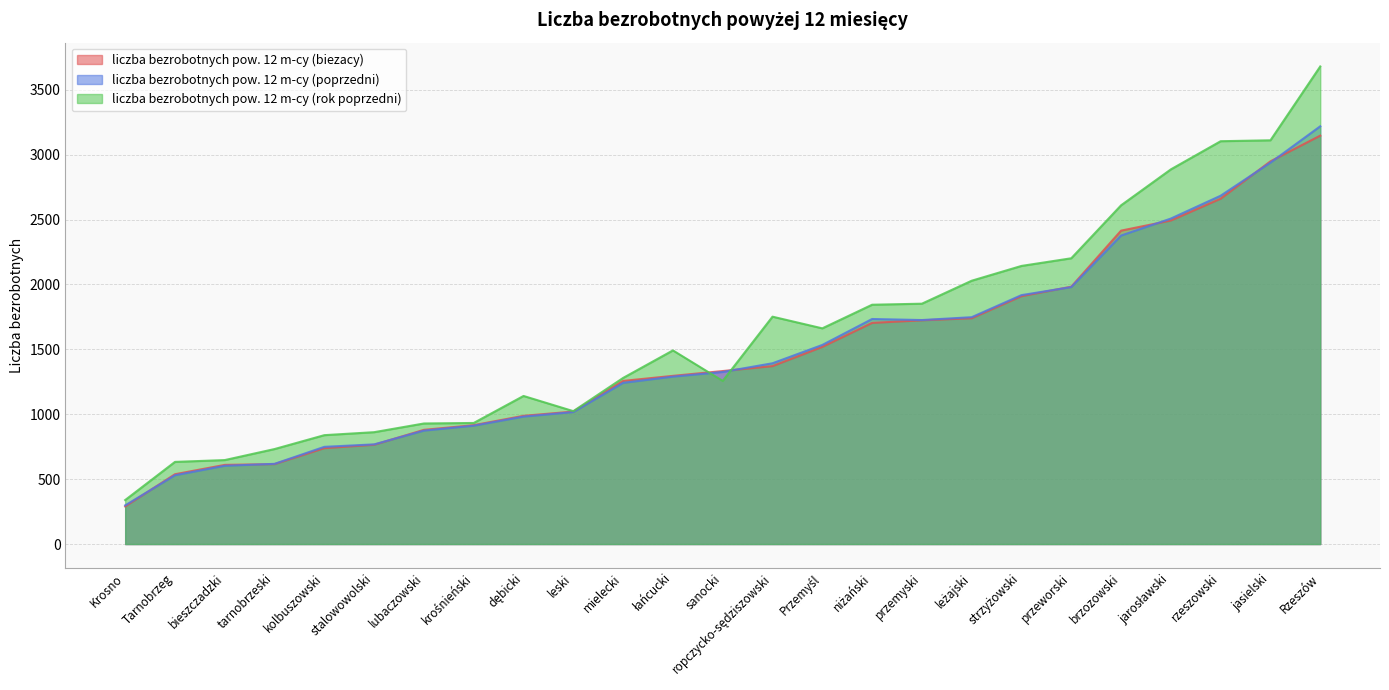

Rank the categories by liczba bezrobotnych pow. 12 m-cy (poprzedni) value from highest to lowest.

Rzeszów, jasielski, rzeszowski, jarosławski, brzozowski, przeworski, strzyżowski, leżajski, niżański, przemyski, Przemyśl, ropczycko-sędziszowski, sanocki, łańcucki, mielecki, leski, dębicki, krośnieński, lubaczowski, stalowowolski, kolbuszowski, tarnobrzeski, bieszczadzki, Tarnobrzeg, Krosno